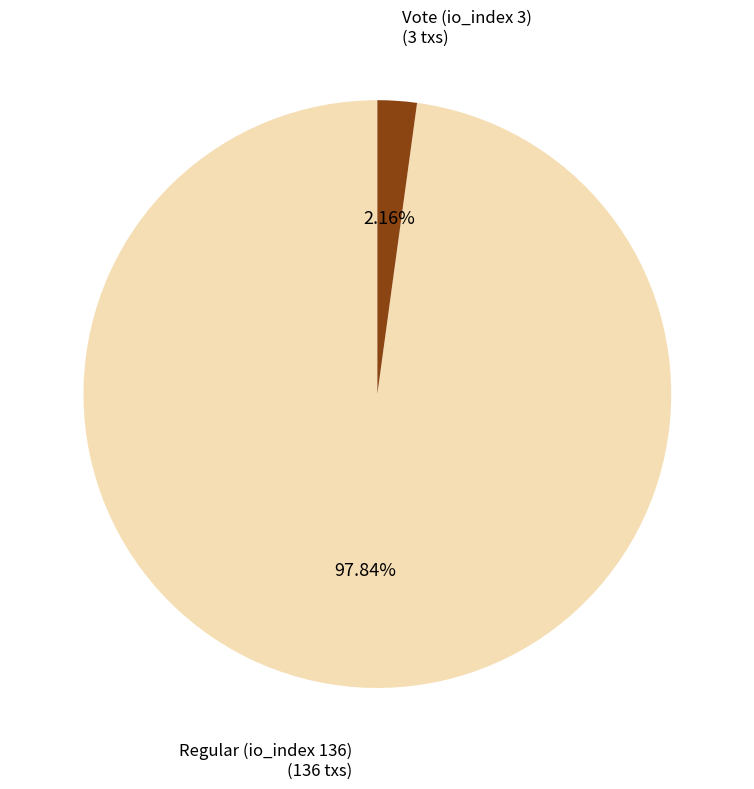

Does any single category account for the majority?

Yes